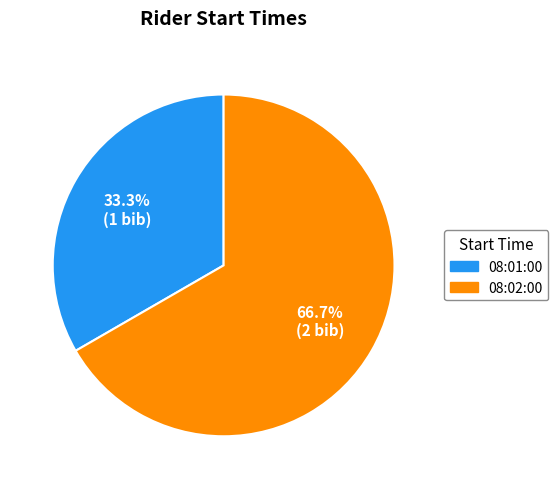

How many slices are in this pie chart?

2